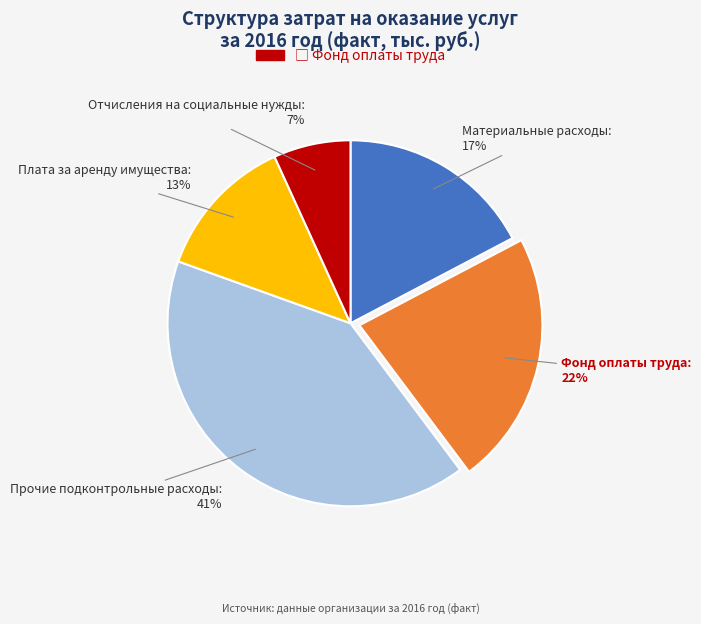

The Плата за аренду имущества slice represents 13% of the pie. True or false?

True